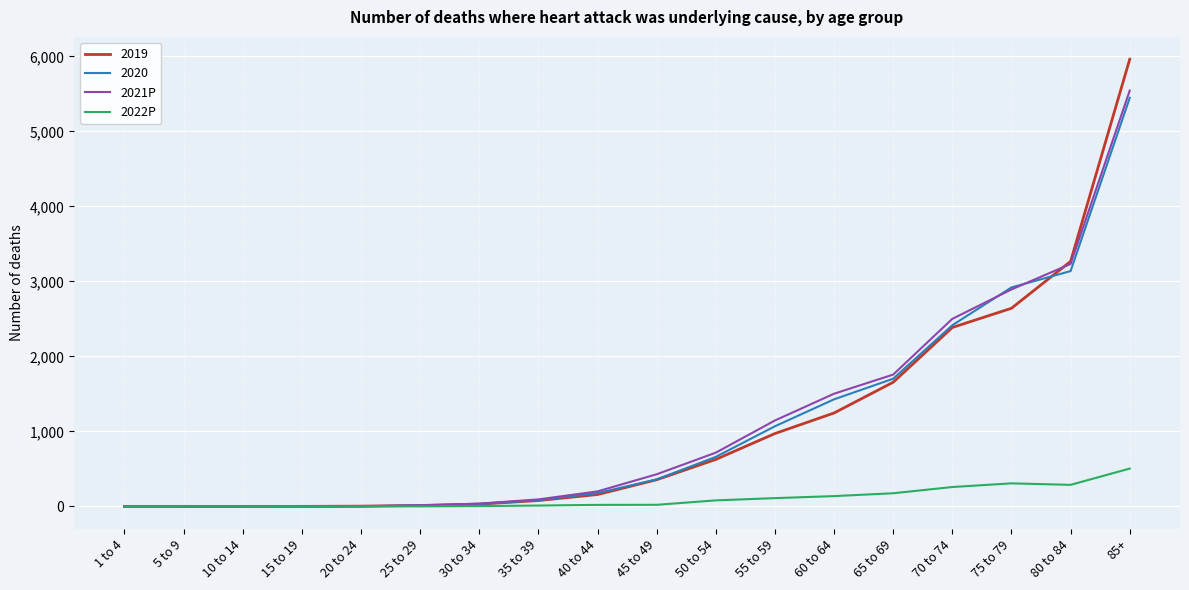

What is the maximum value shown in the chart?

5961